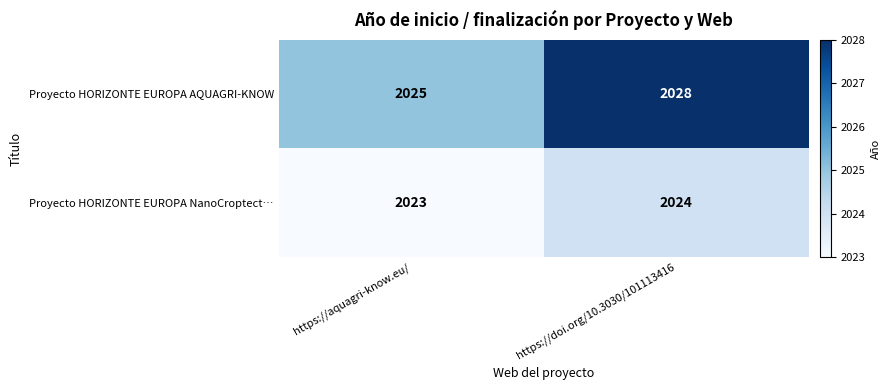

Reading left to right, what are all the values shown in this chart?

Proyecto HORIZONTE EUROPA AQUAGRI-KNOW: 2025	2028
Proyecto HORIZONTE EUROPA NanoCroptect…: 2023	2024